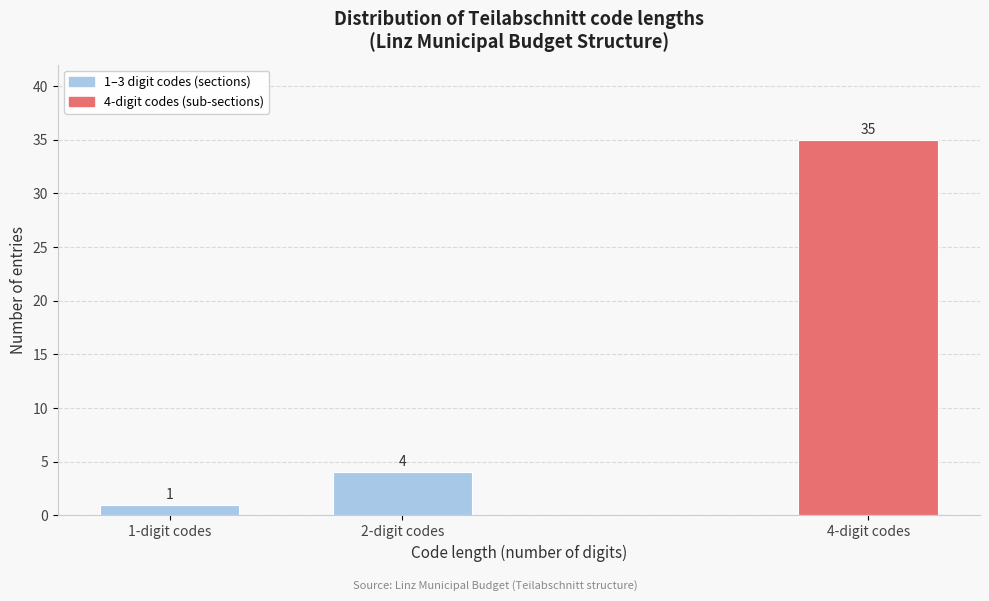

Reading right to left, list all the values displayed in this chart.

4-digit codes=35	2-digit codes=4	1-digit codes=1